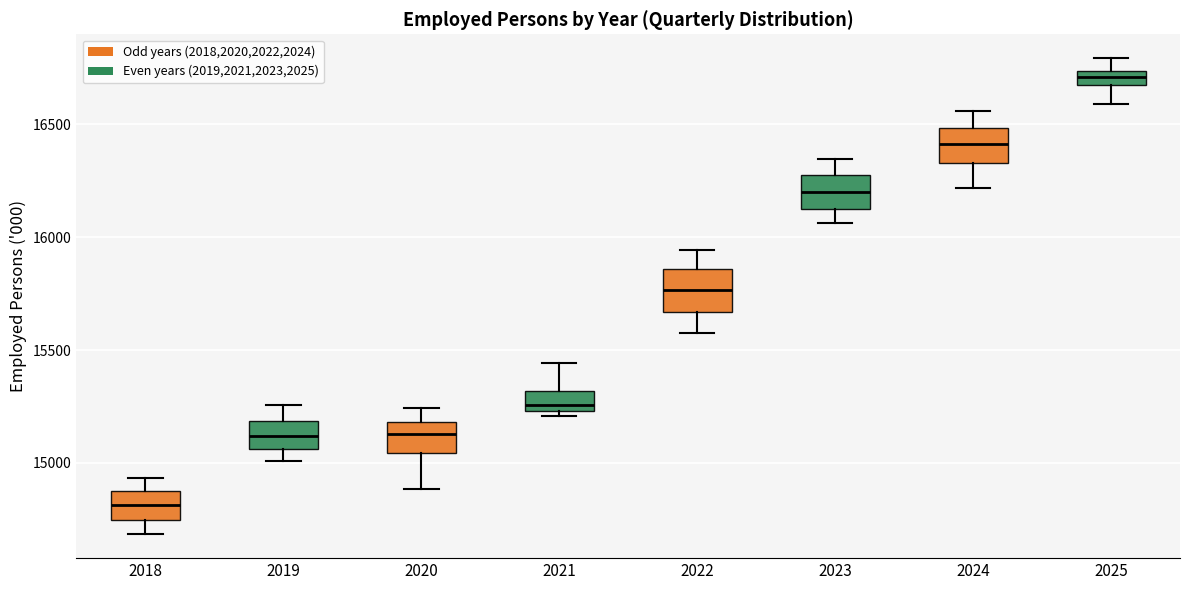

Where is the lower edge of the box at x = 2025 on the y-axis? The values are not printed on the chart, so give them approximately, as read against the axis.

16700